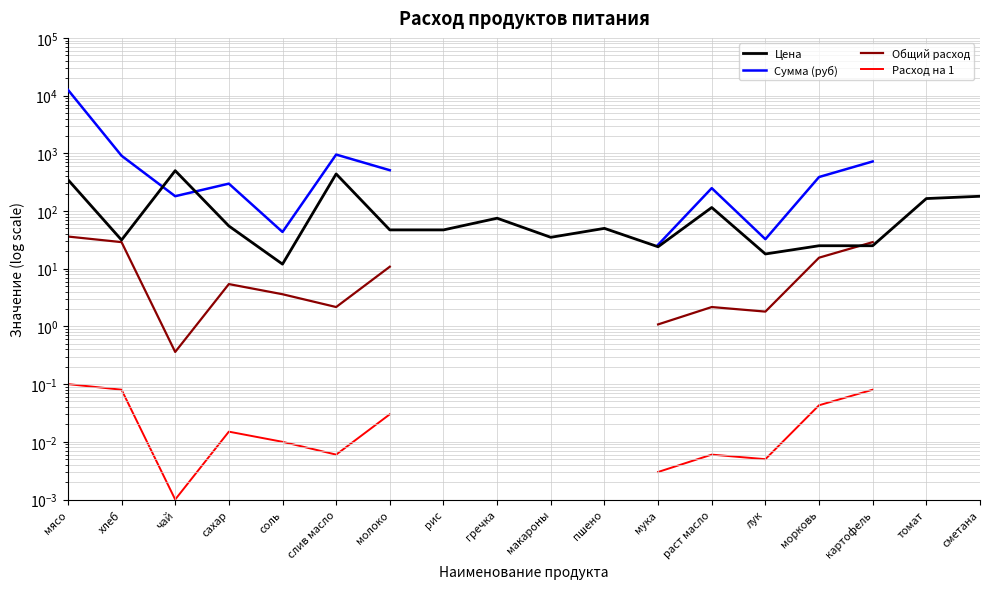

Which category has the highest value in the Расход на 1 series?

мясо